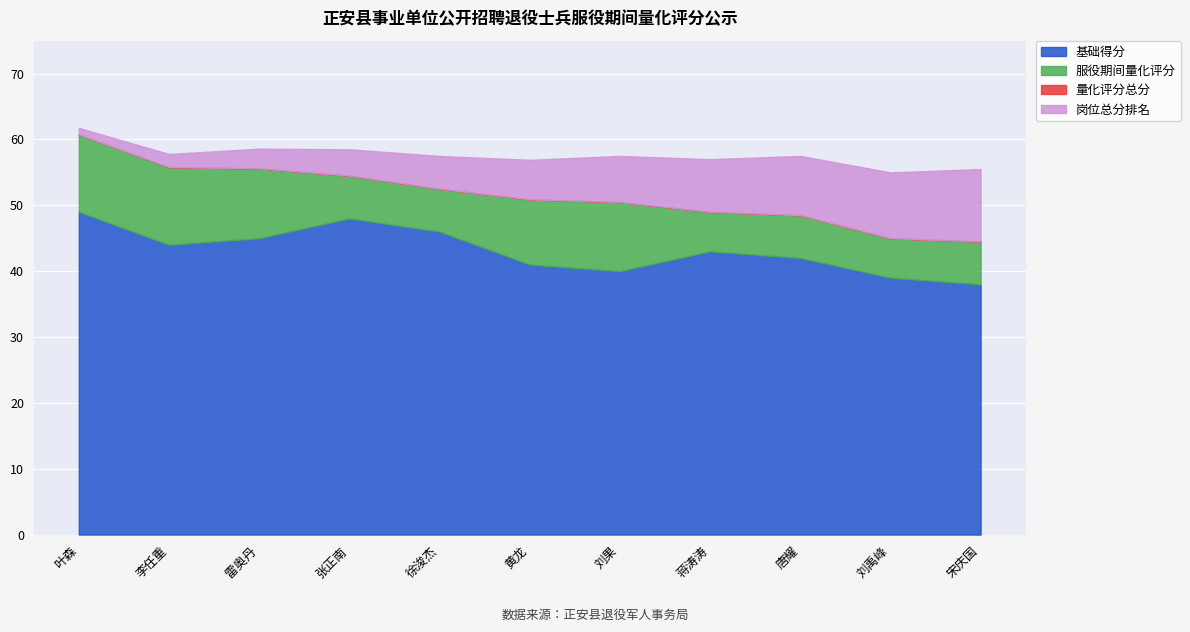

What is the difference between the 基础得分 values at 蒋涛涛 and 宋庆国?

5.0